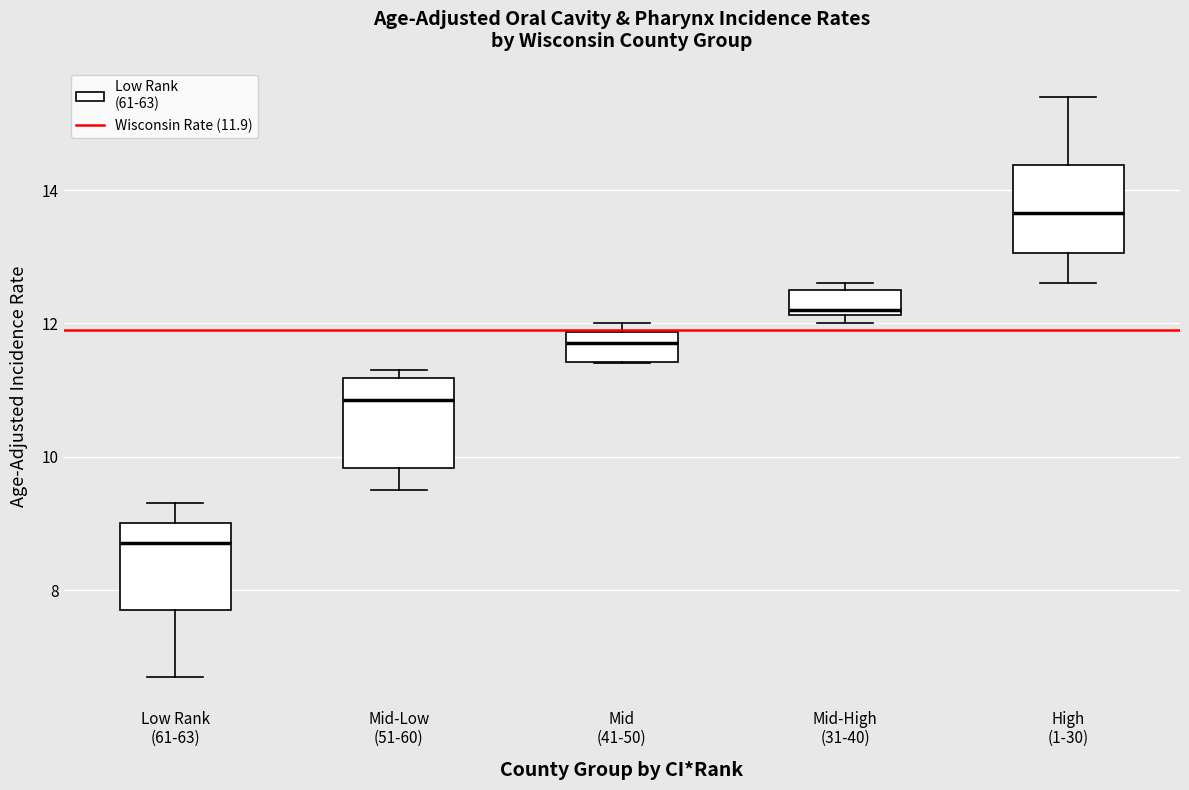

Which box has the highest median line?

High (1-30)